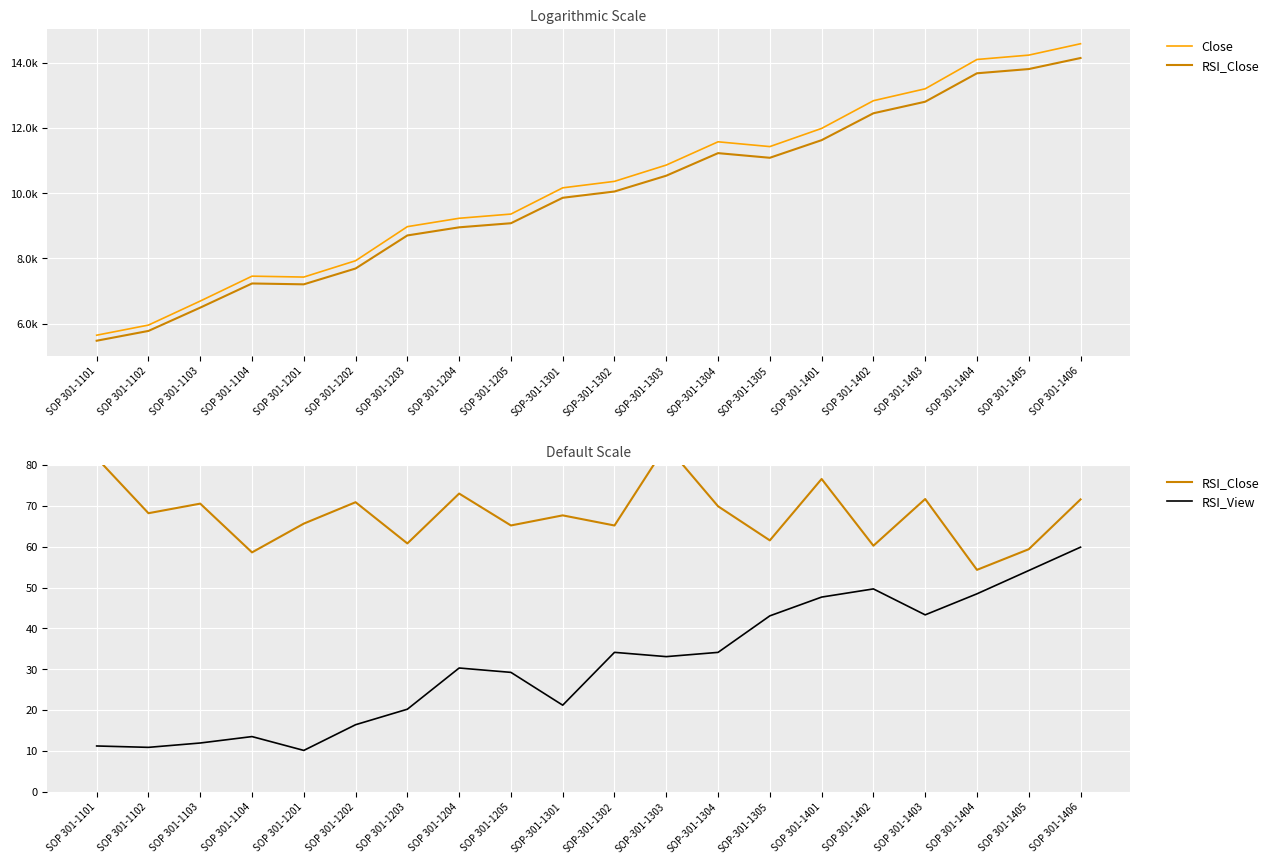

How many data points in Close are less than 10360?

10